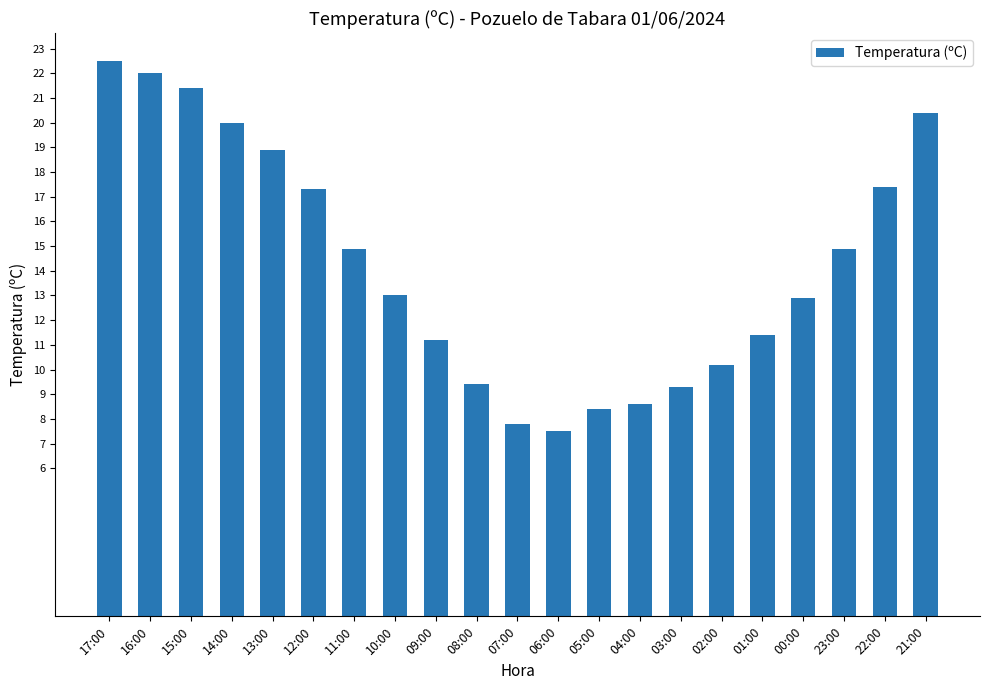

What is the difference between the second highest and second lowest values?

14.2